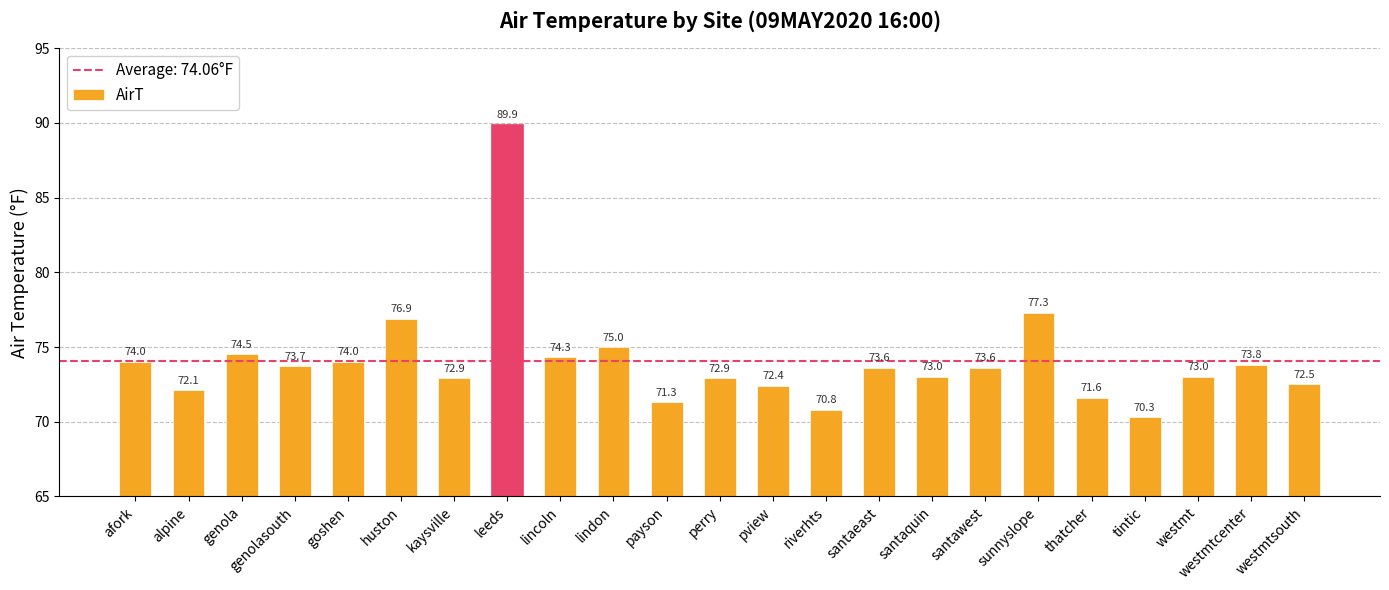

Reading left to right, list all the values displayed in this chart.

74.0	72.1	74.5	73.7	74.0	76.9	72.9	89.9	74.3	75.0	71.3	72.9	72.4	70.8	73.6	73.0	73.6	77.3	71.6	70.3	73.0	73.8	72.5